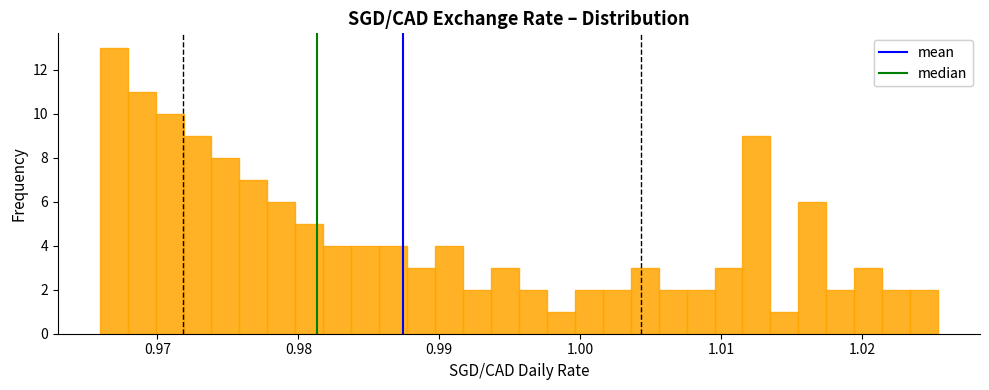

Read against the x-axis, roughly where is the centre of the tallest bar?

0.967